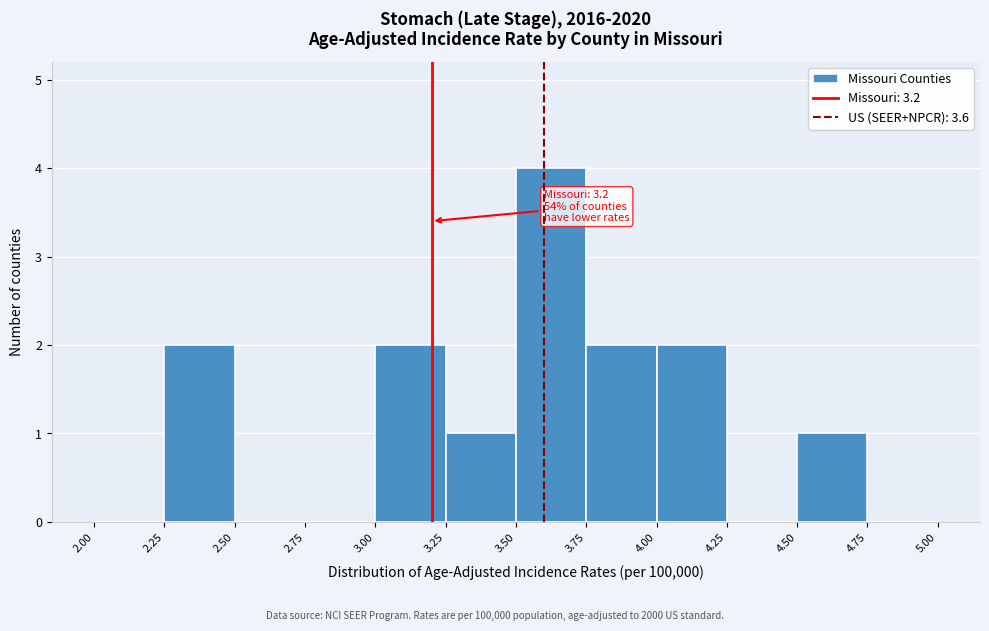

Over which range of the x-axis is the bar tallest?

3.50 to 3.75